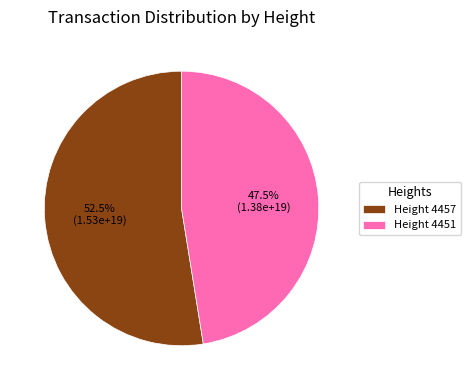

Is there any slice that represents more than half of the pie?

Yes